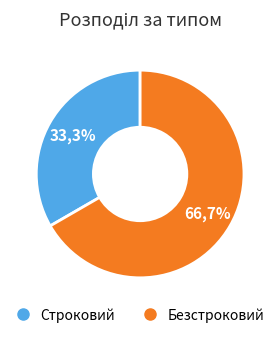

What is the smallest slice in the pie chart?

Строковий